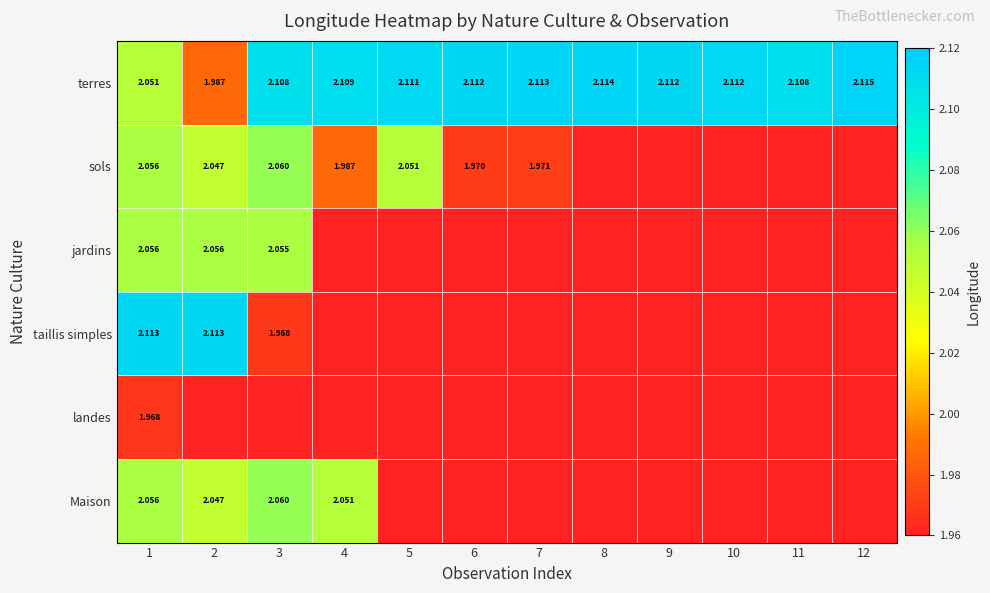

The jardins series shows 2.1 at 3. True or false?

True